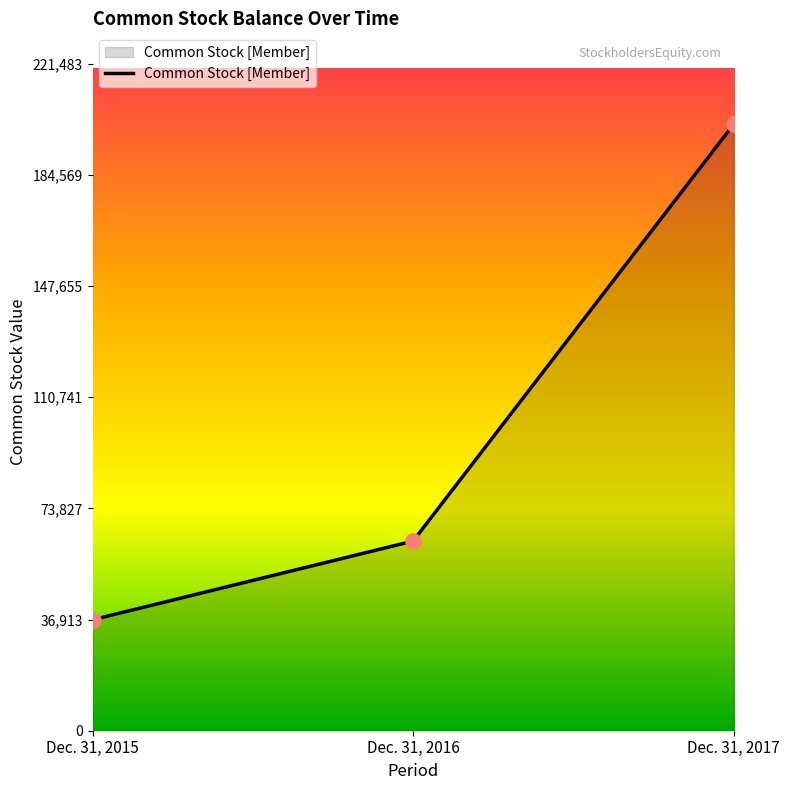

Approximately how many times larger is the value at Dec. 31, 2016 compared to Dec. 31, 2017?

0.3